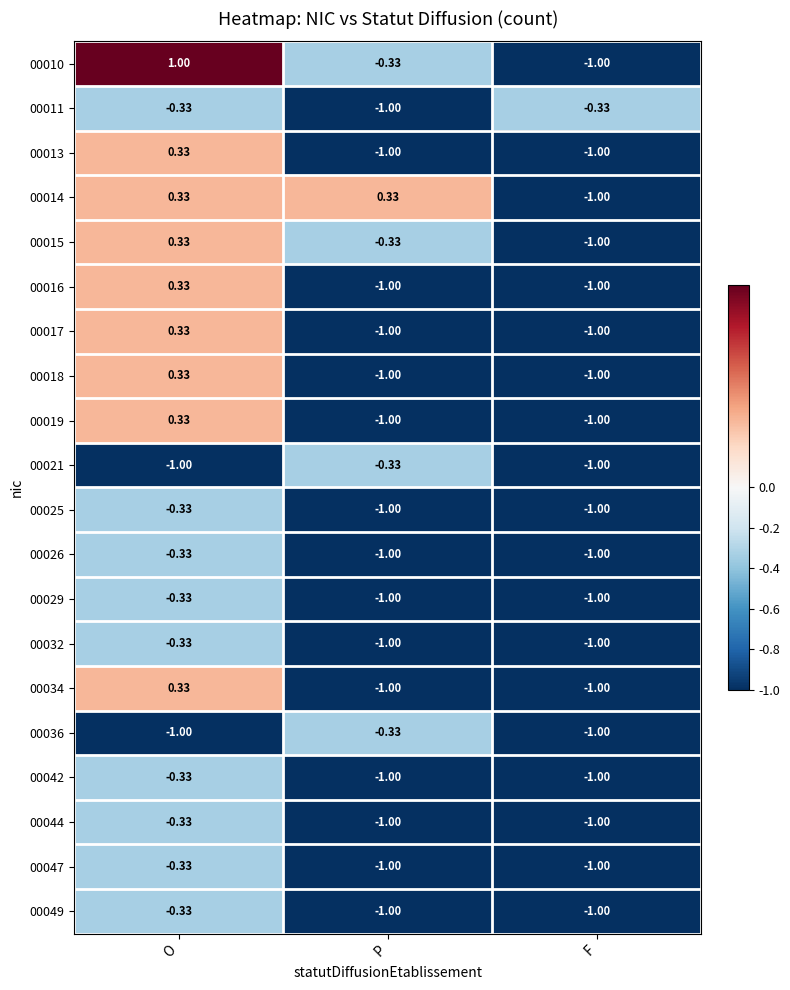

Where does the 00015 series first go above 0?

O